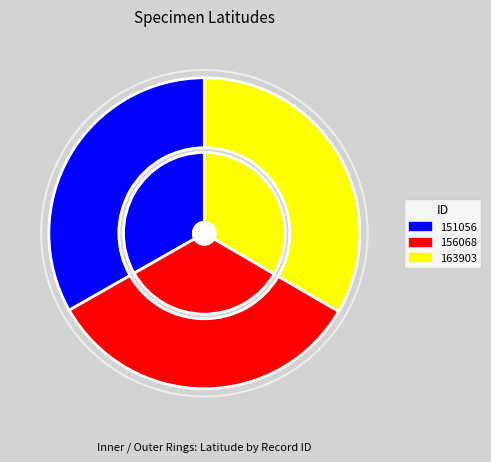

Is it true that 156068 is 33% of the pie?

True